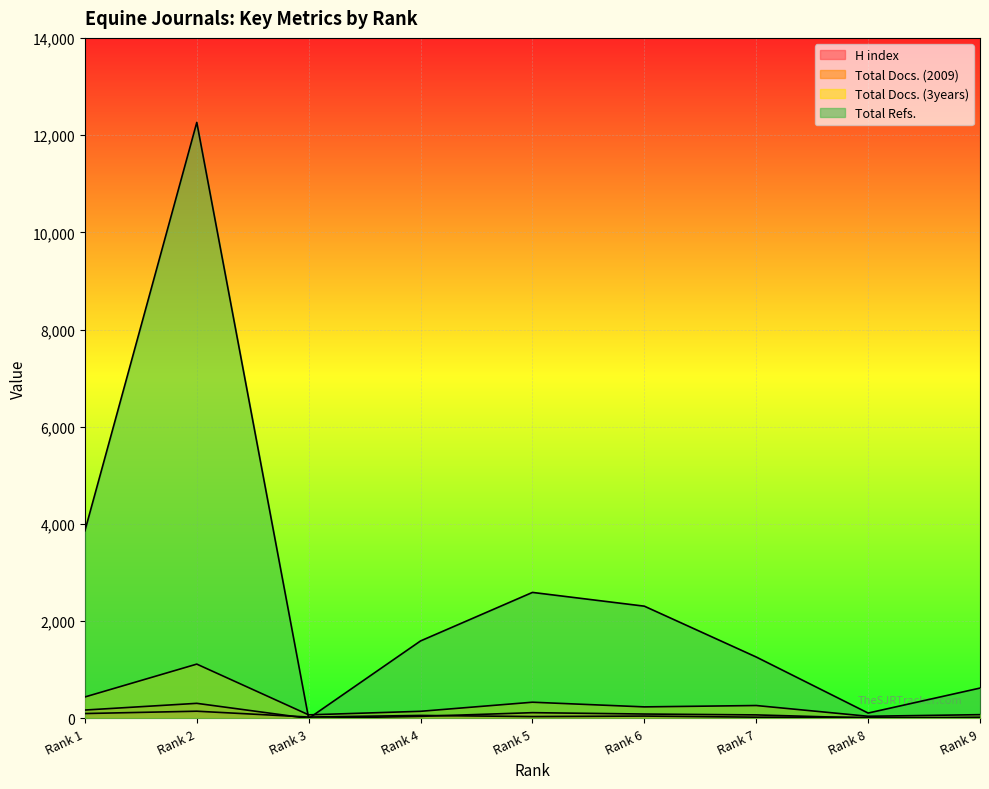

What is the difference between the H index values at Rank 4 and Rank 6?

13